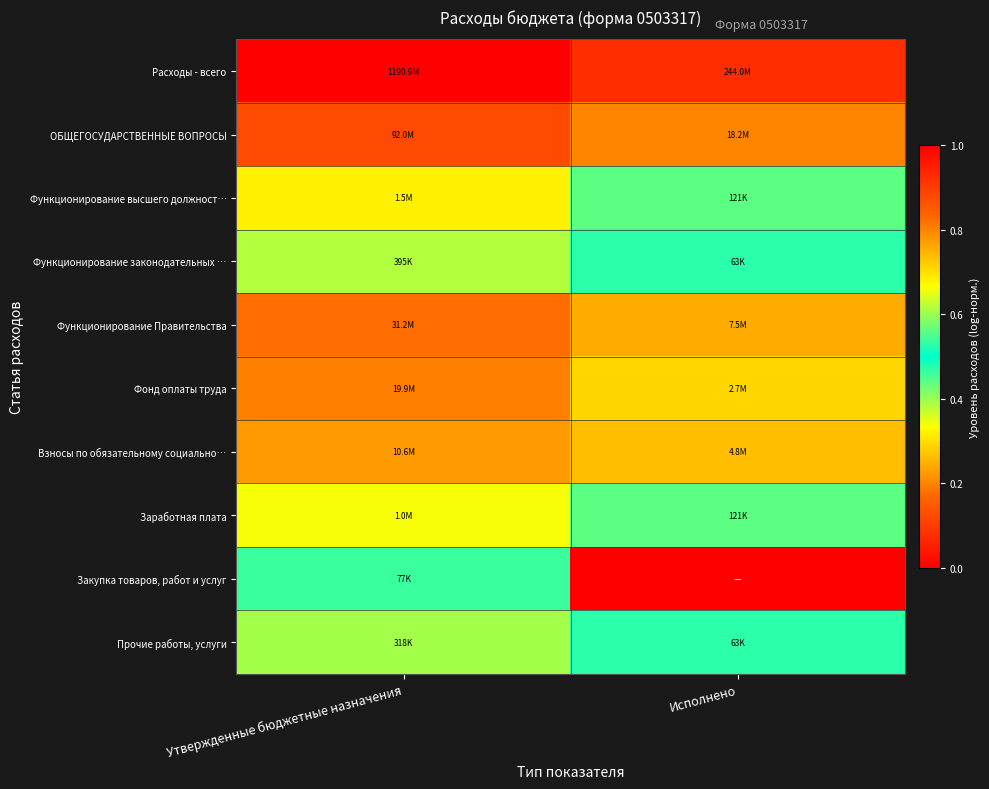

Which label corresponds to the smallest value in the chart?

Исполнено